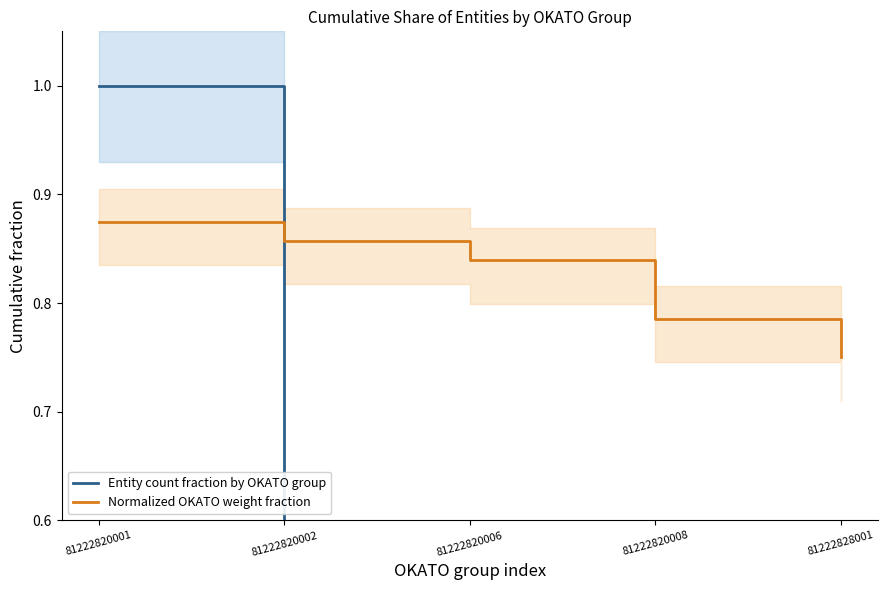

Which label corresponds to the largest value in the chart?

81222820001